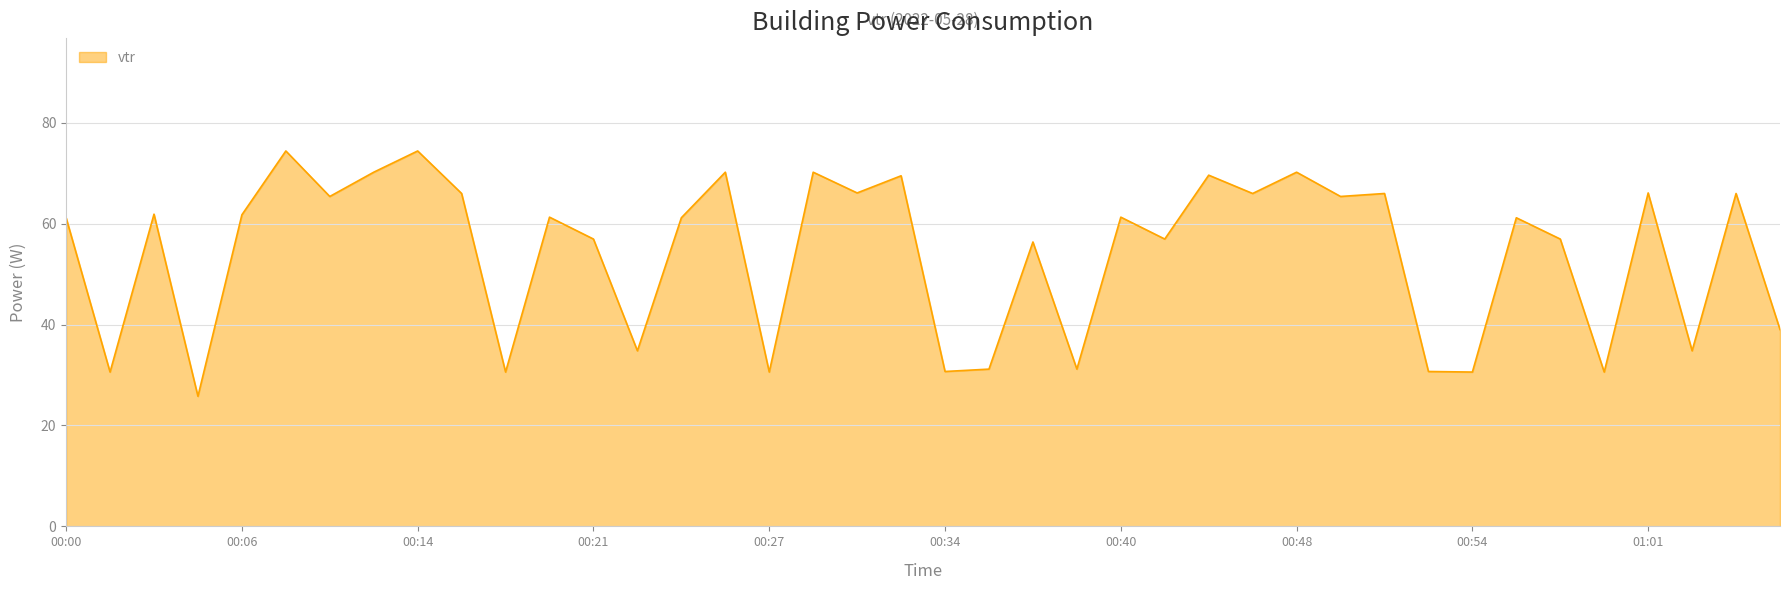

What is the minimum value shown in the chart?

25.8